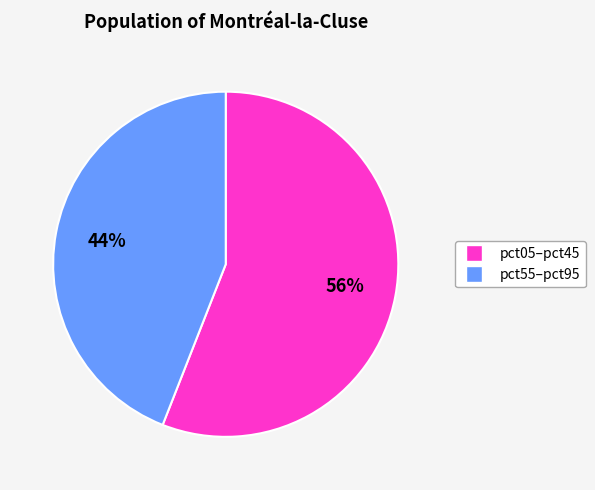

Is there a majority slice in this chart?

Yes